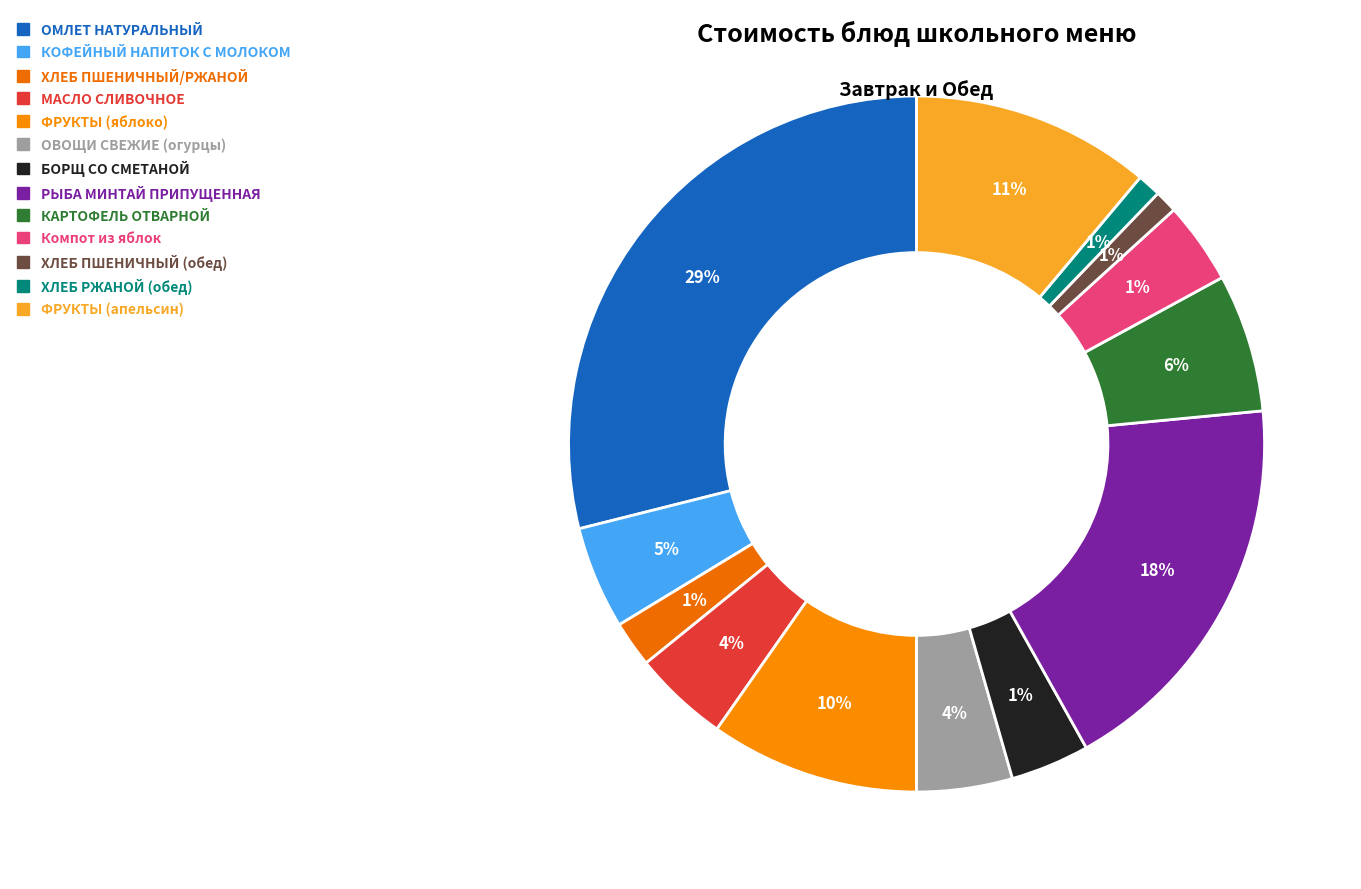

How many segments does this pie chart have?

13